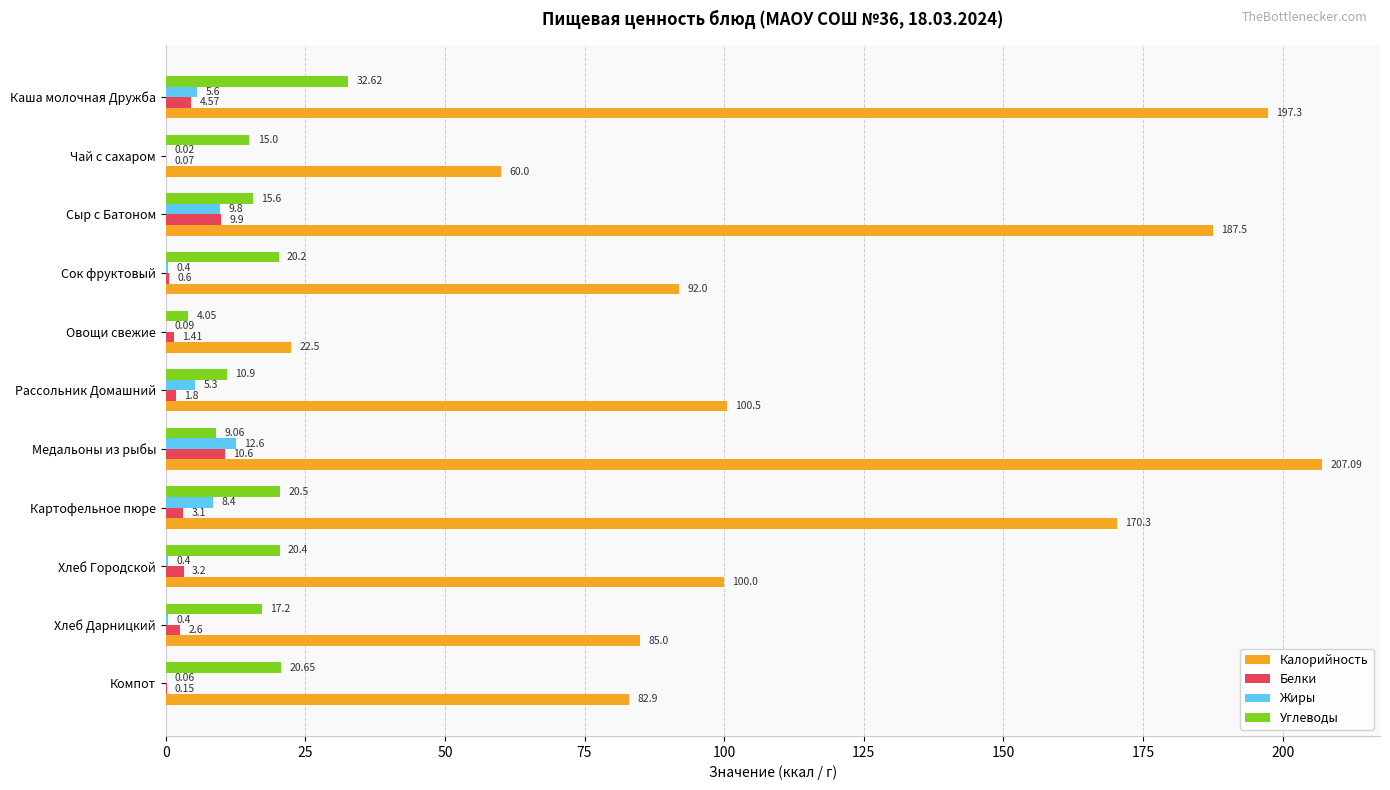

What is the sum of all Жиры values?

43.1